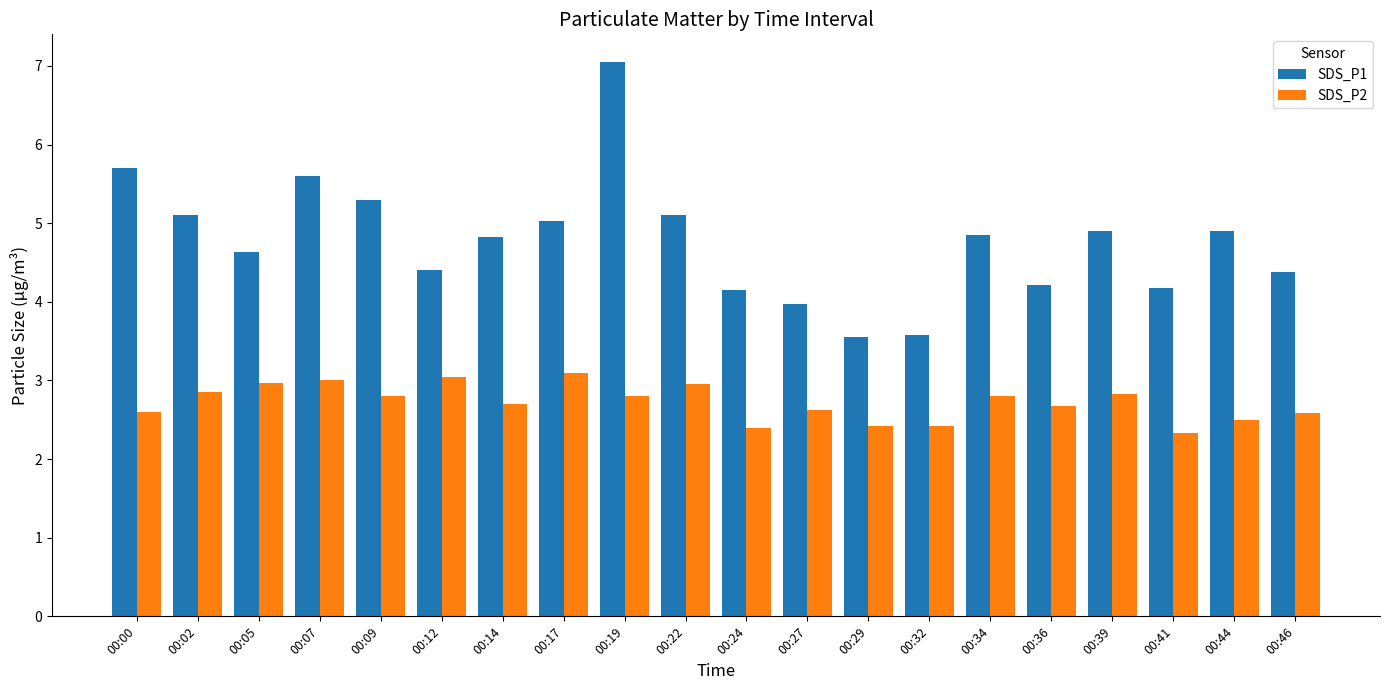

Which series has the largest total across all categories?

SDS_P1